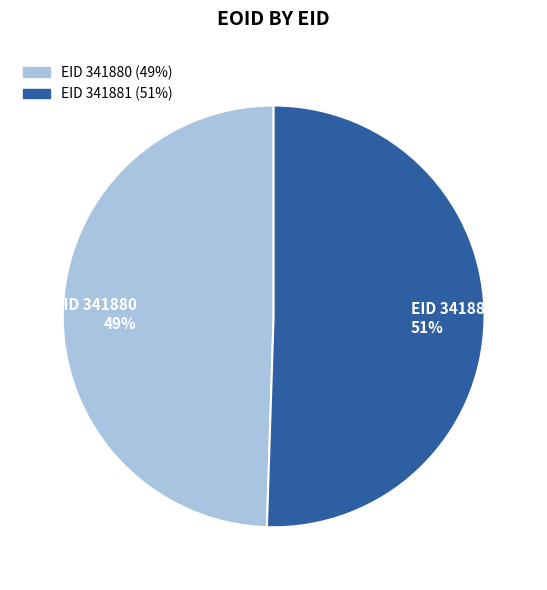

Does any single category account for the majority?

Yes